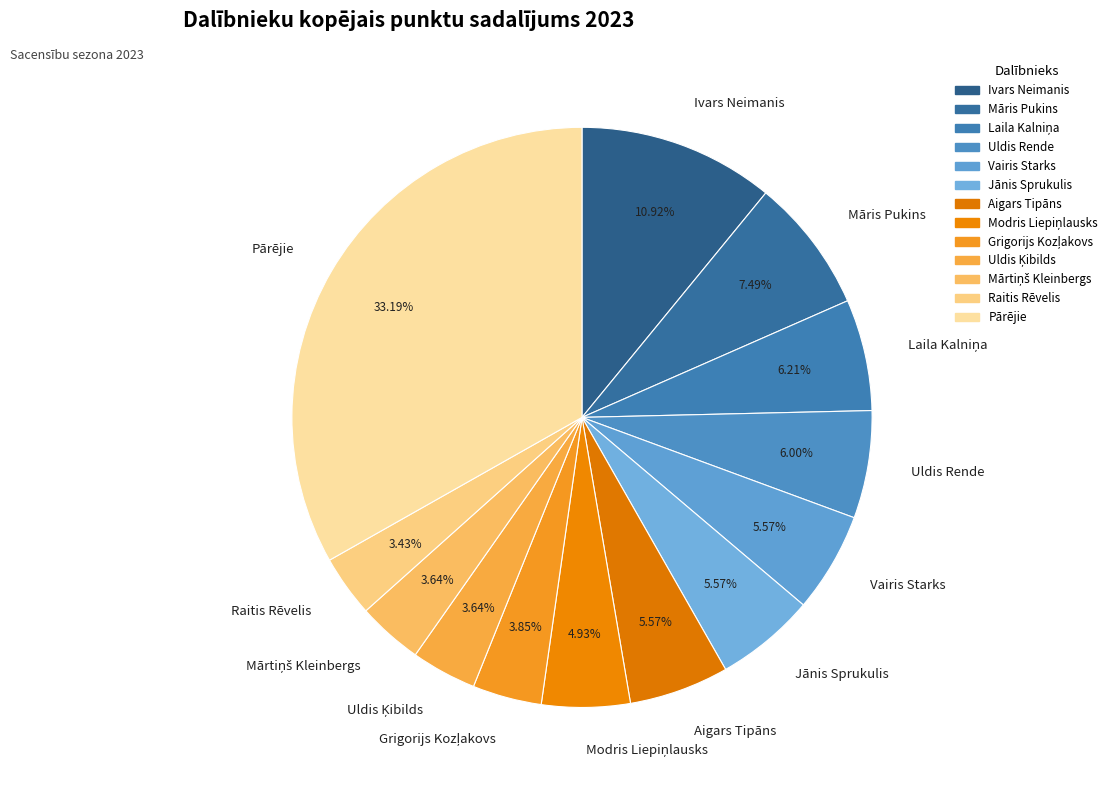

Is there a majority slice in this chart?

No